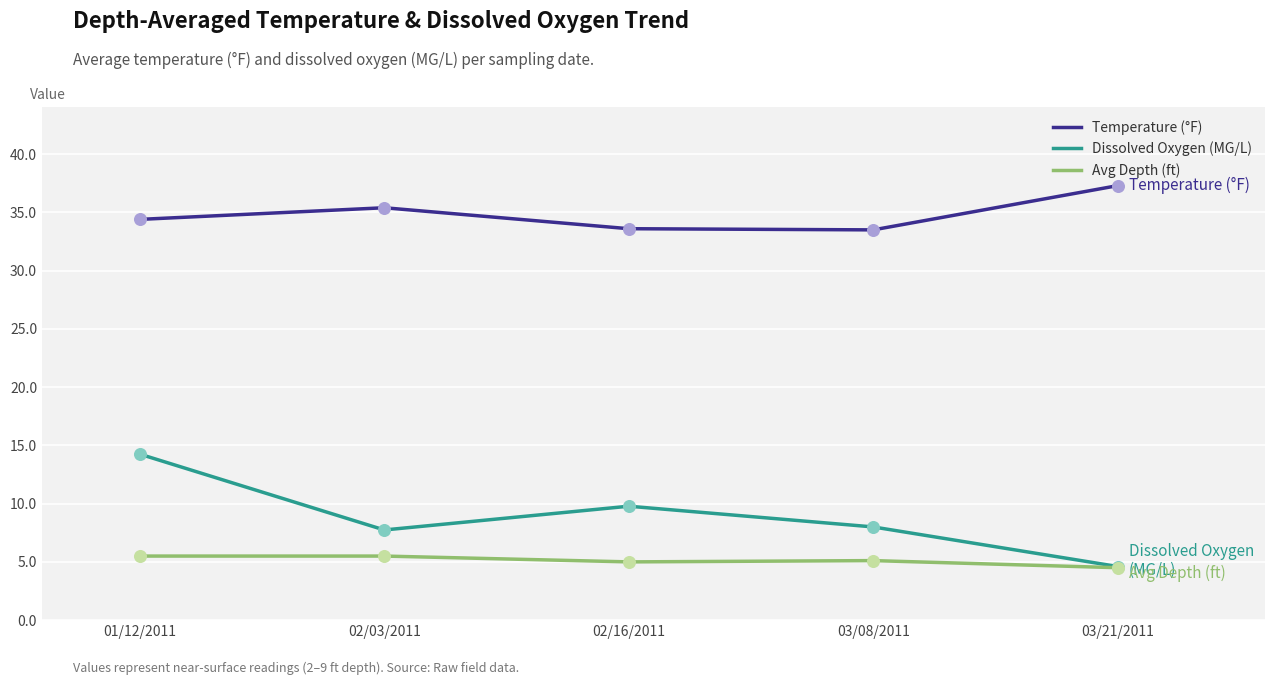

At how many categories does at least one series exceed 30?

5